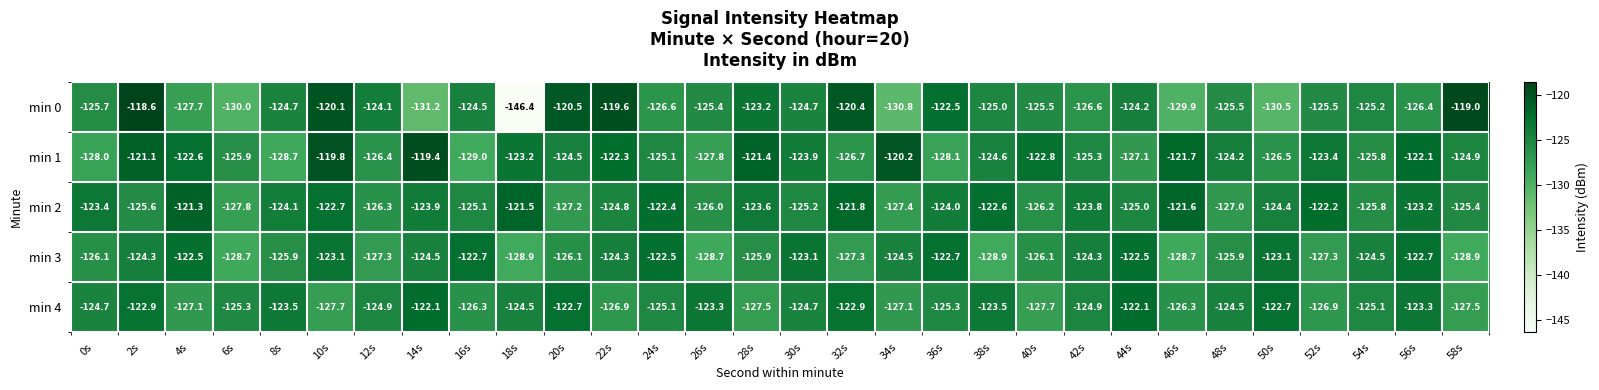

Which series has the largest range (max minus min)?

min 0